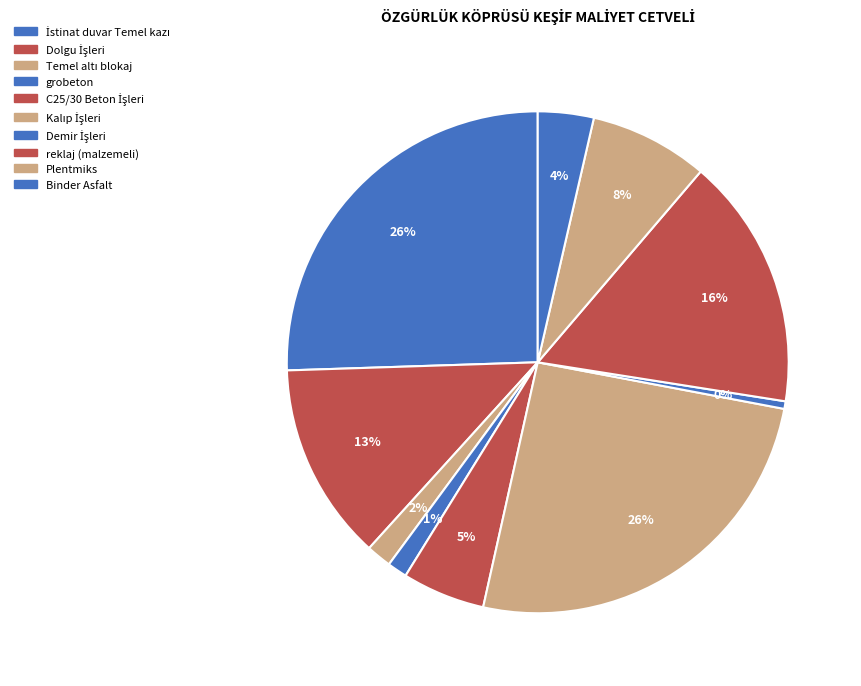

Which category has the biggest portion of the pie?

İstinat duvar Temel kazı İşleri